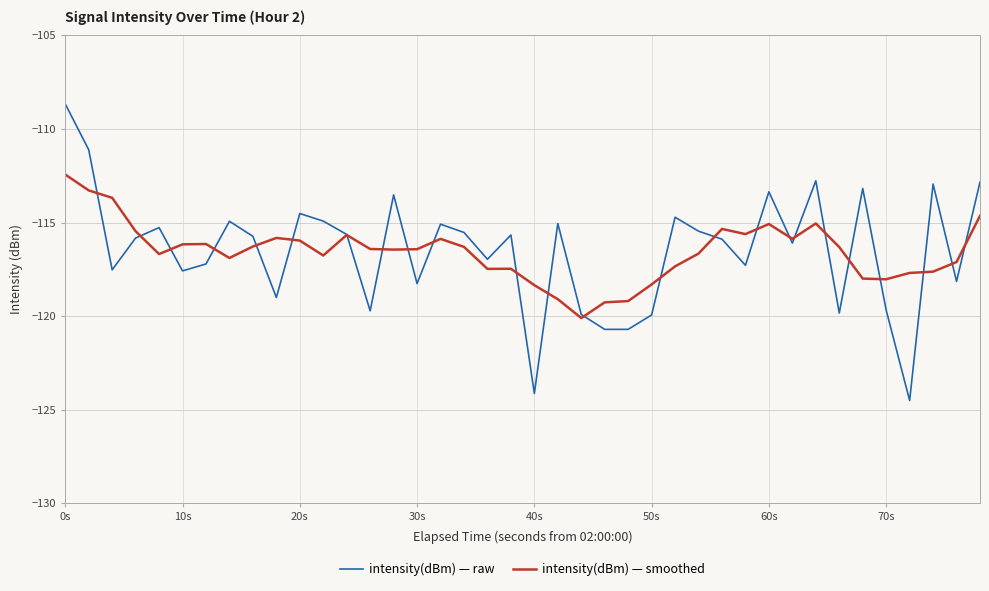

What is the highest value of the intensity(dBm) — smoothed series?

-112.4